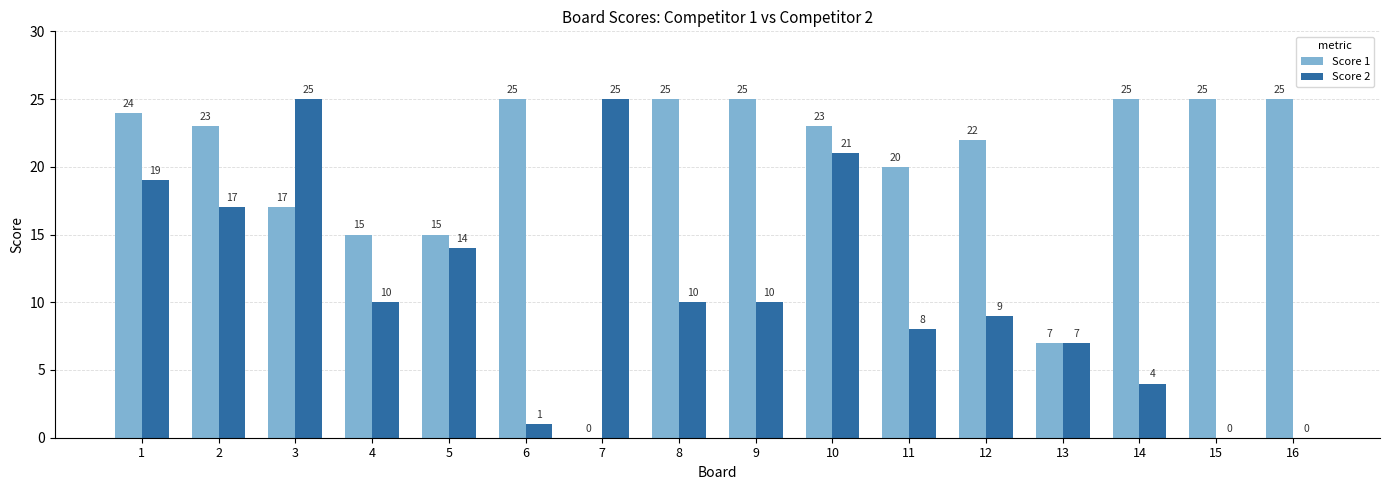

What is the maximum value for Score 1?

25